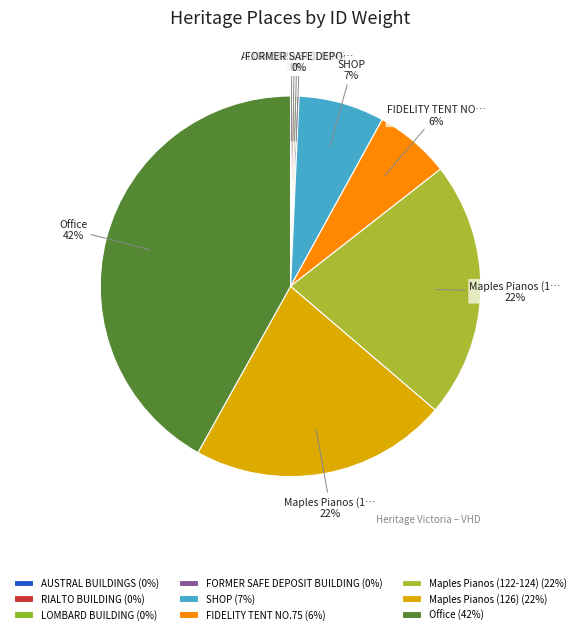

Count the number of slices in the pie.

9